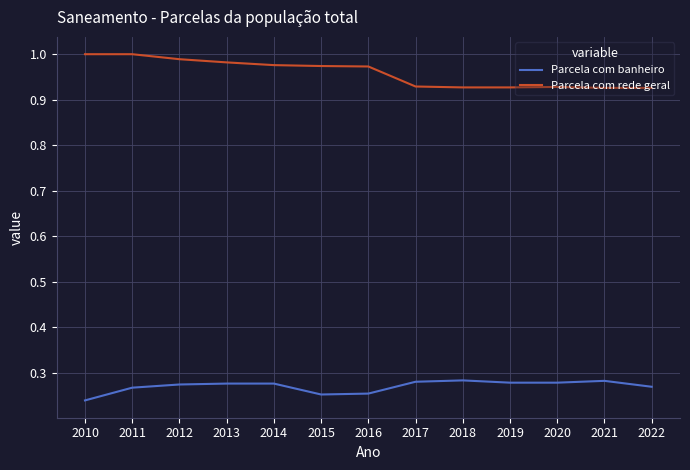

True or false: Parcela com rede geral and Parcela com banheiro intersect in this chart.

False